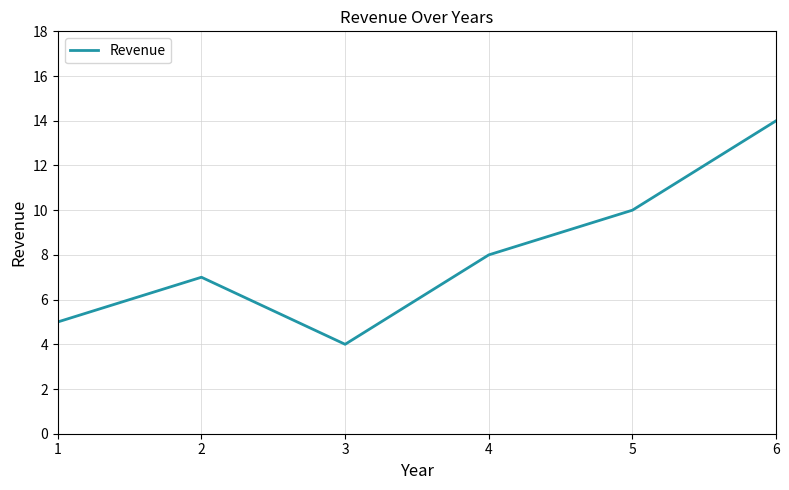

Rank the categories by value from highest to lowest.

6, 5, 4, 2, 1, 3